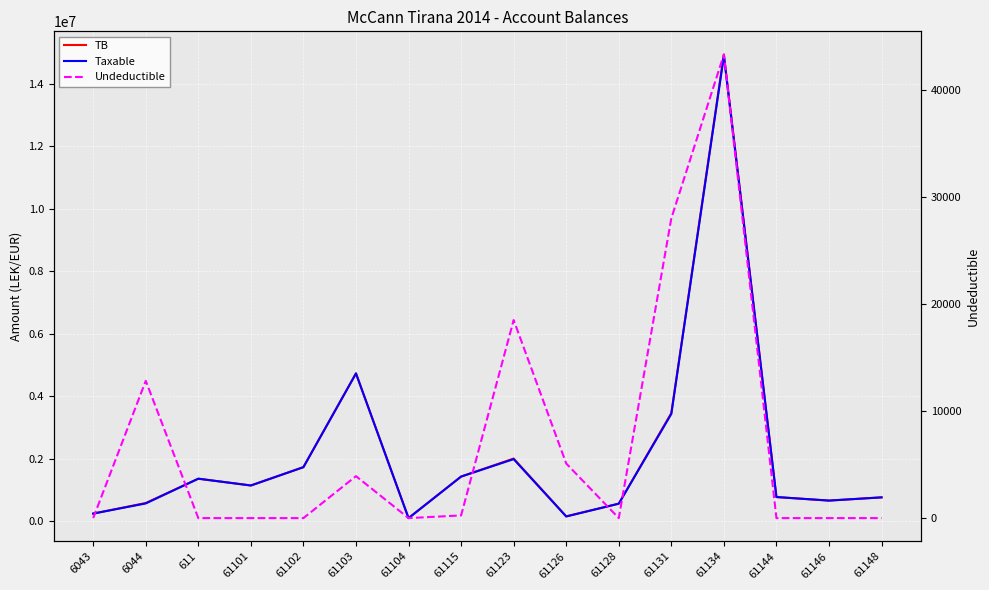

What is the average value of the Undeductible series?

6993.2